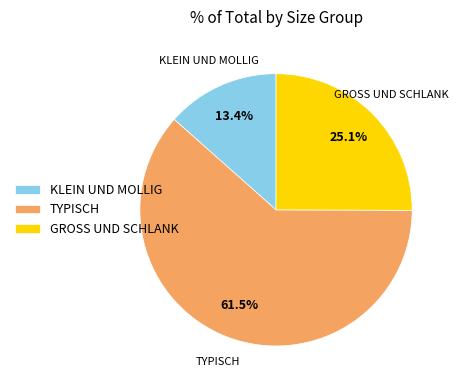

How many slices are in this pie chart?

3